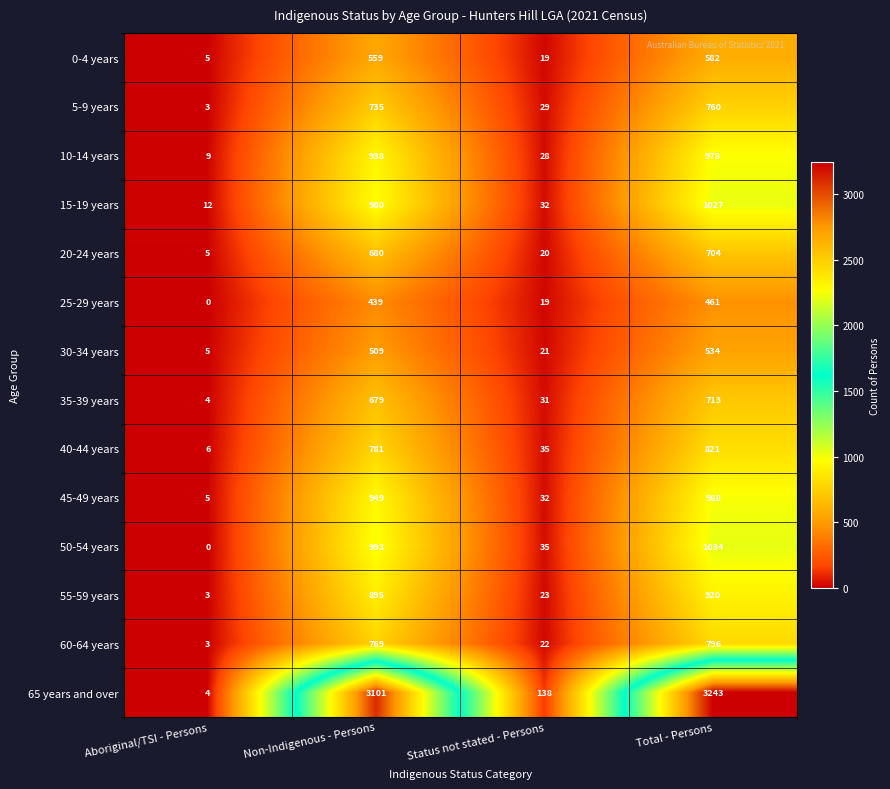

The 20-24 years series shows 704 at Total - Persons. True or false?

True